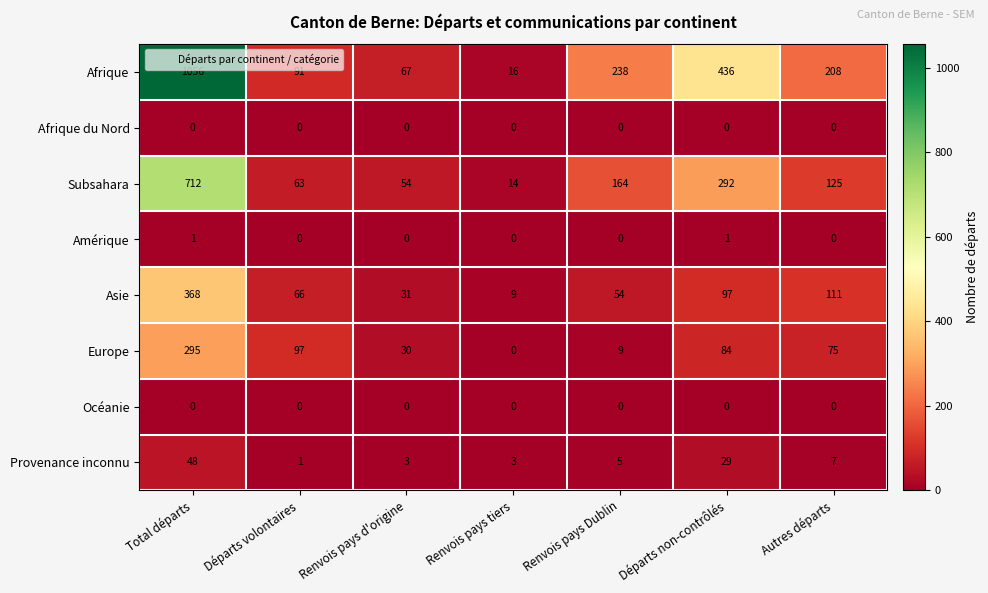

Which series has the widest spread of values?

Afrique